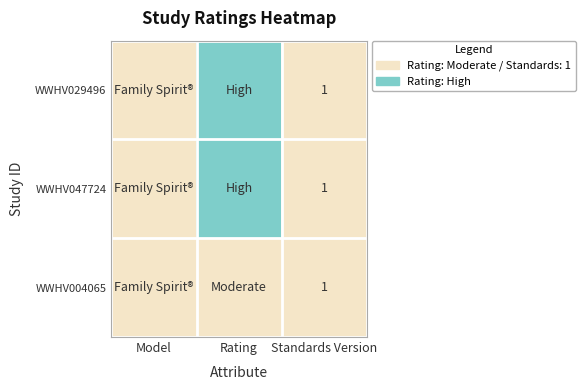

What is the total value across all series at Standards Version?

3